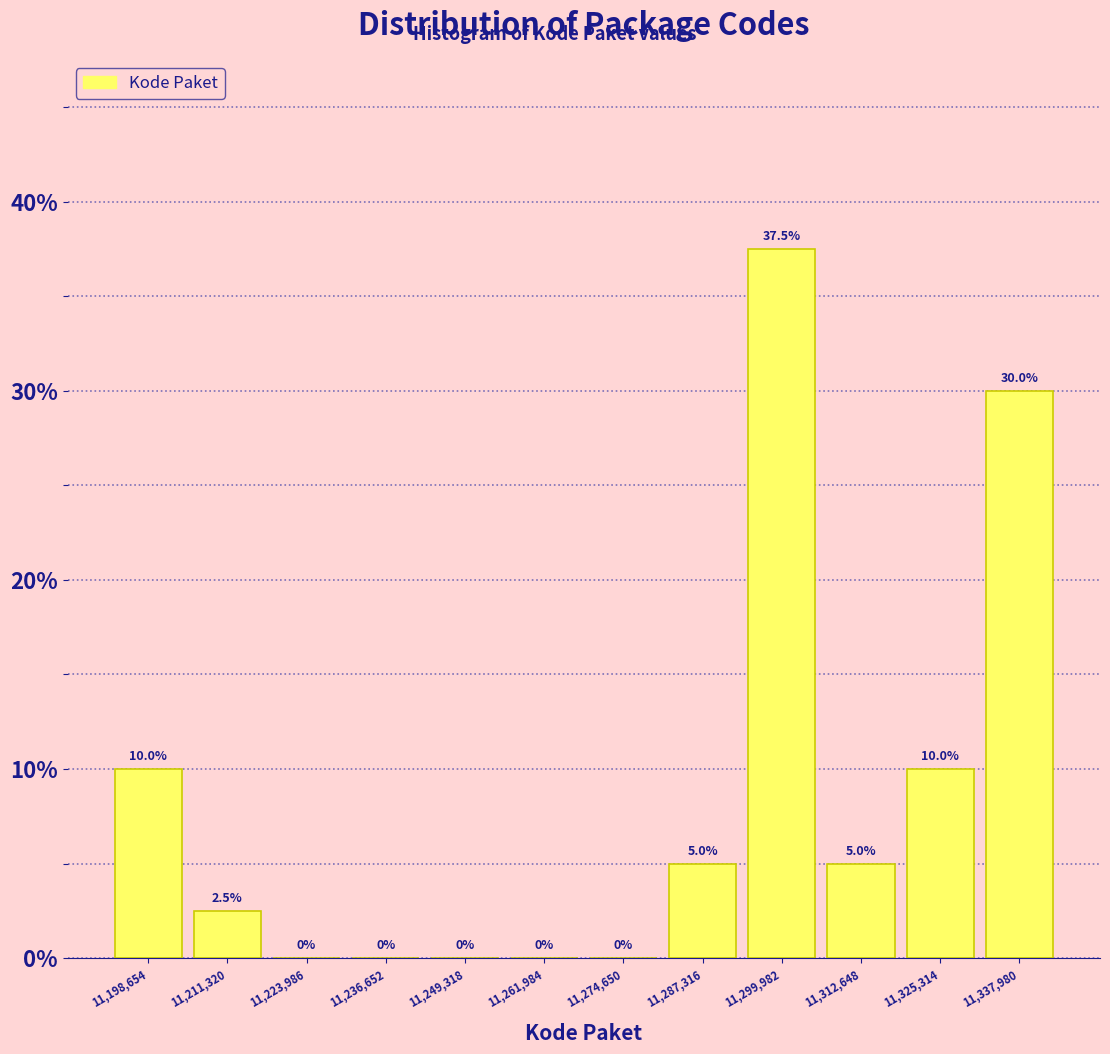

Reading left to right, transcribe this chart: for each bar, give the range it covers on the x-axis and its height. The bar edges are not printed on the chart, so give them approximately, as read against the axis.

11192000 to 11204000: 10.0
11204000 to 11218000: 2.5
11218000 to 11230000: 0.0
11230000 to 11242000: 0.0
11242000 to 11256000: 0.0
11256000 to 11268000: 0.0
11268000 to 11280000: 0.0
11280000 to 11294000: 5.0
11294000 to 11306000: 37.5
11306000 to 11318000: 5.0
11318000 to 11332000: 10.0
11332000 to 11344000: 30.0